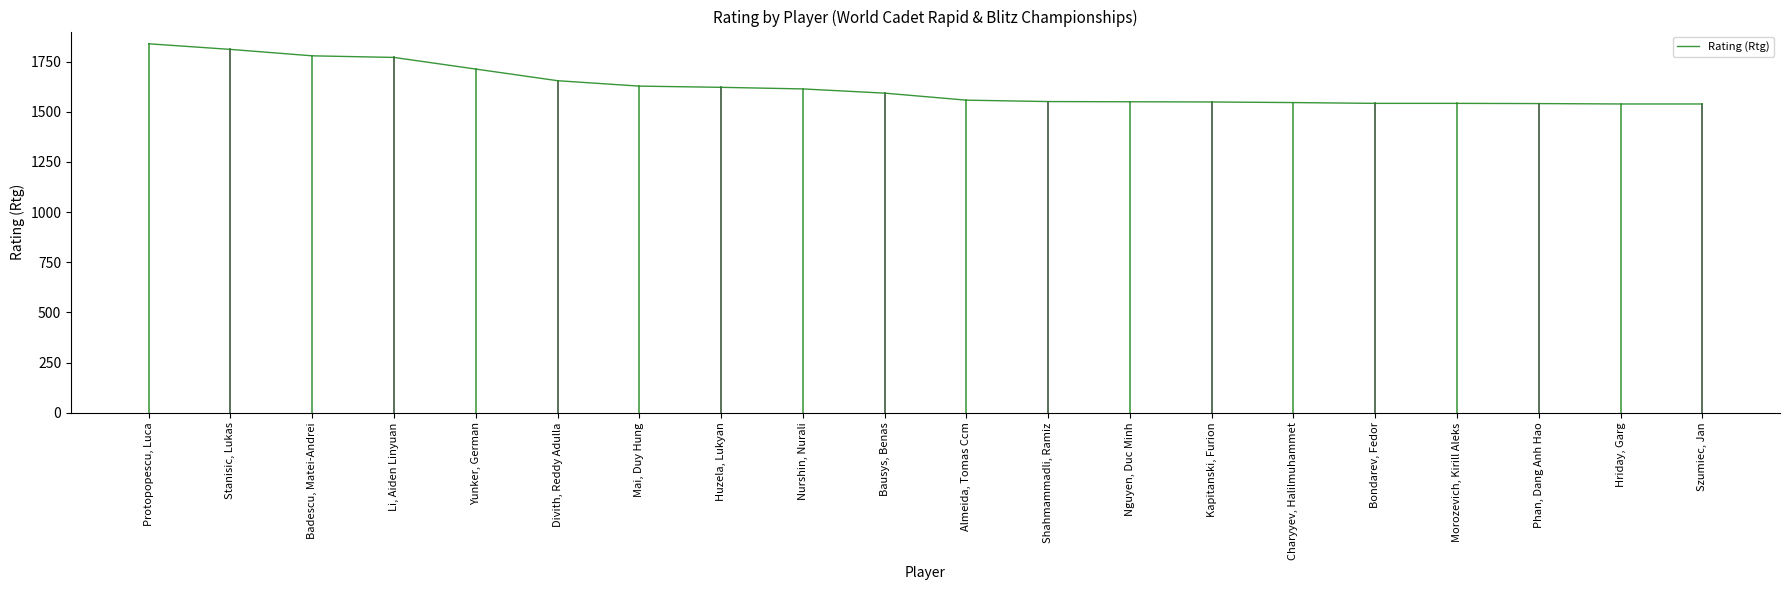

What is the ratio of the value at Bausys, Benas to the value at Charyyev, Halilmuhammet?

1.0